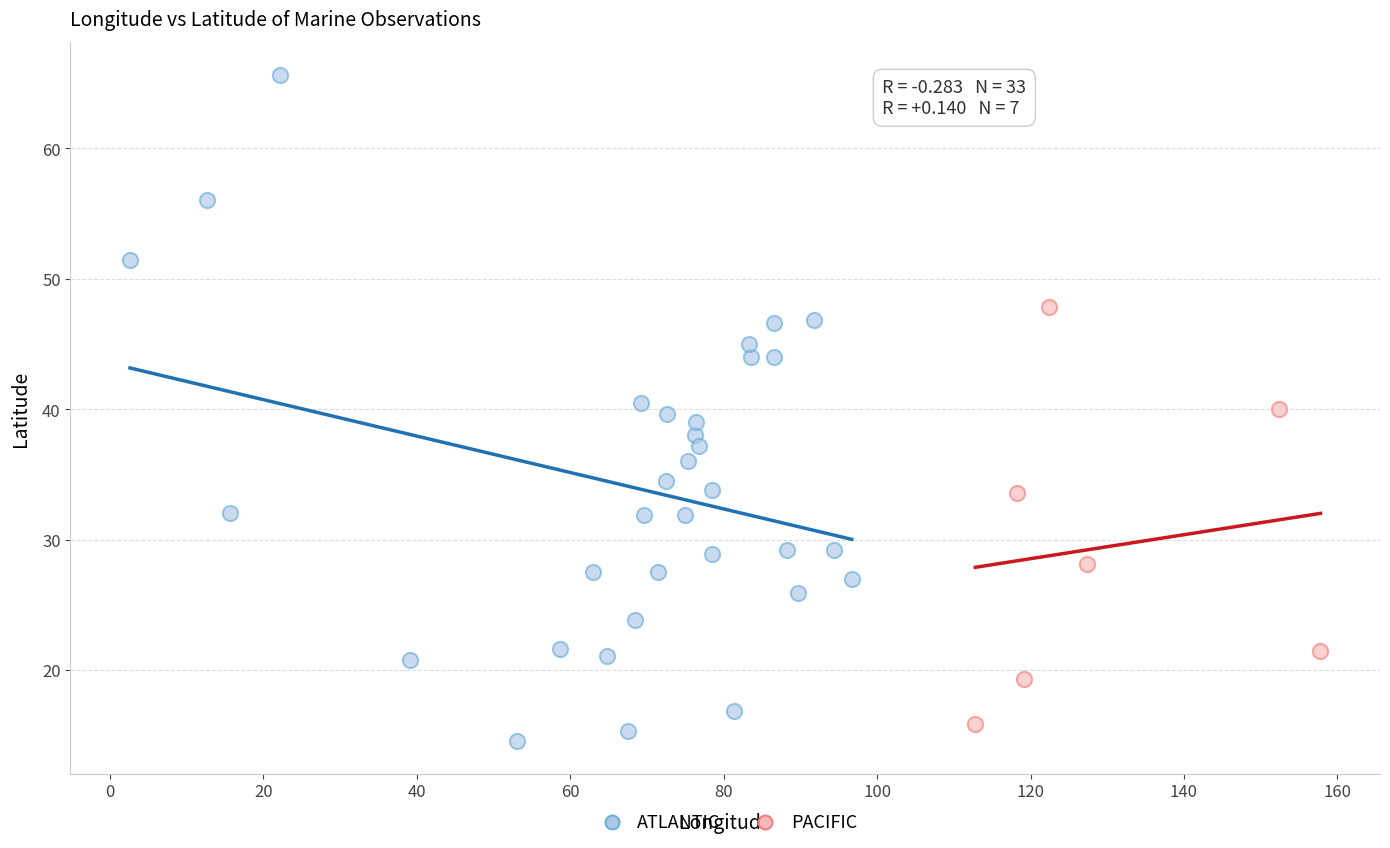

Which series reaches the maximum Y coordinate?

ATLANTIC